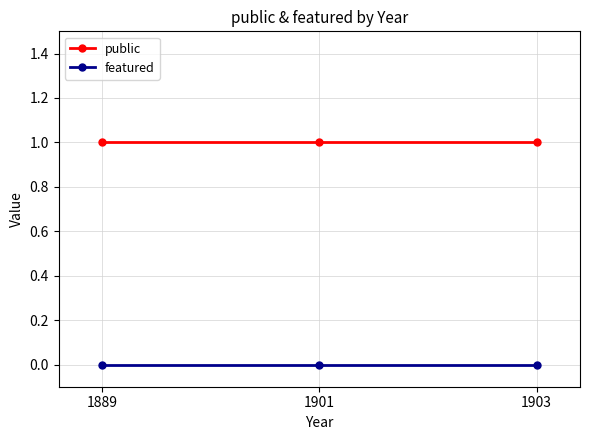

The public series shows 0 at 1901. True or false?

False